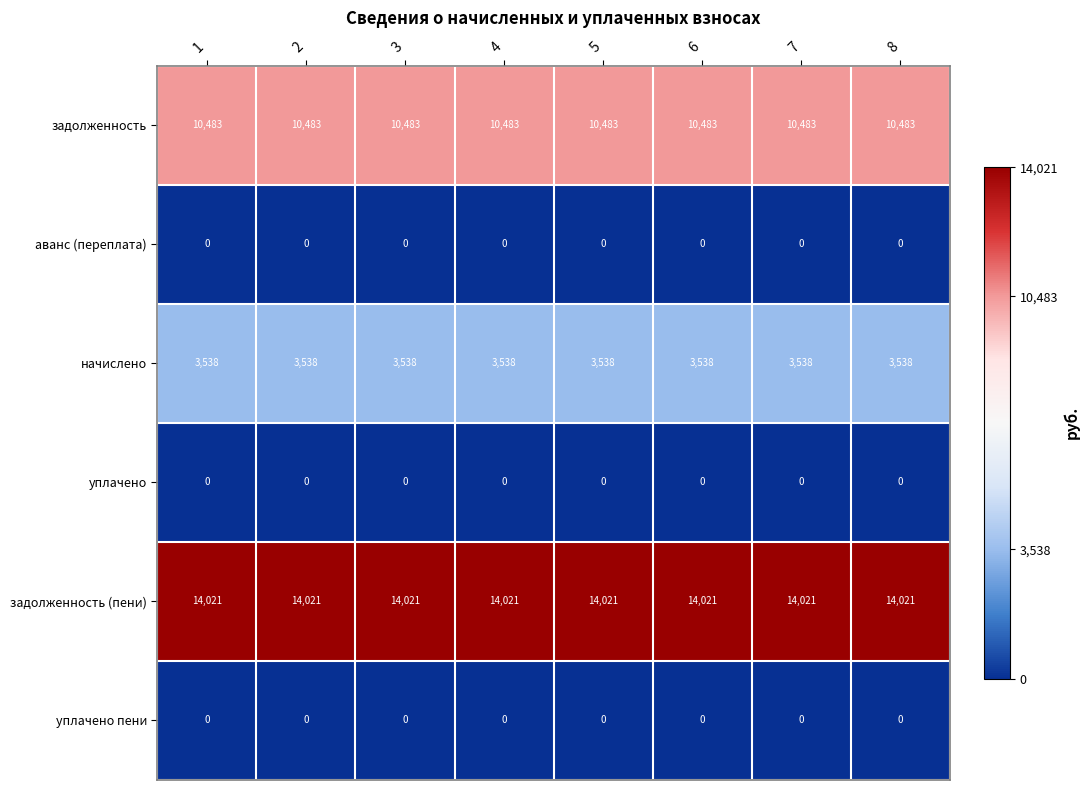

How many series are shown in this chart?

6